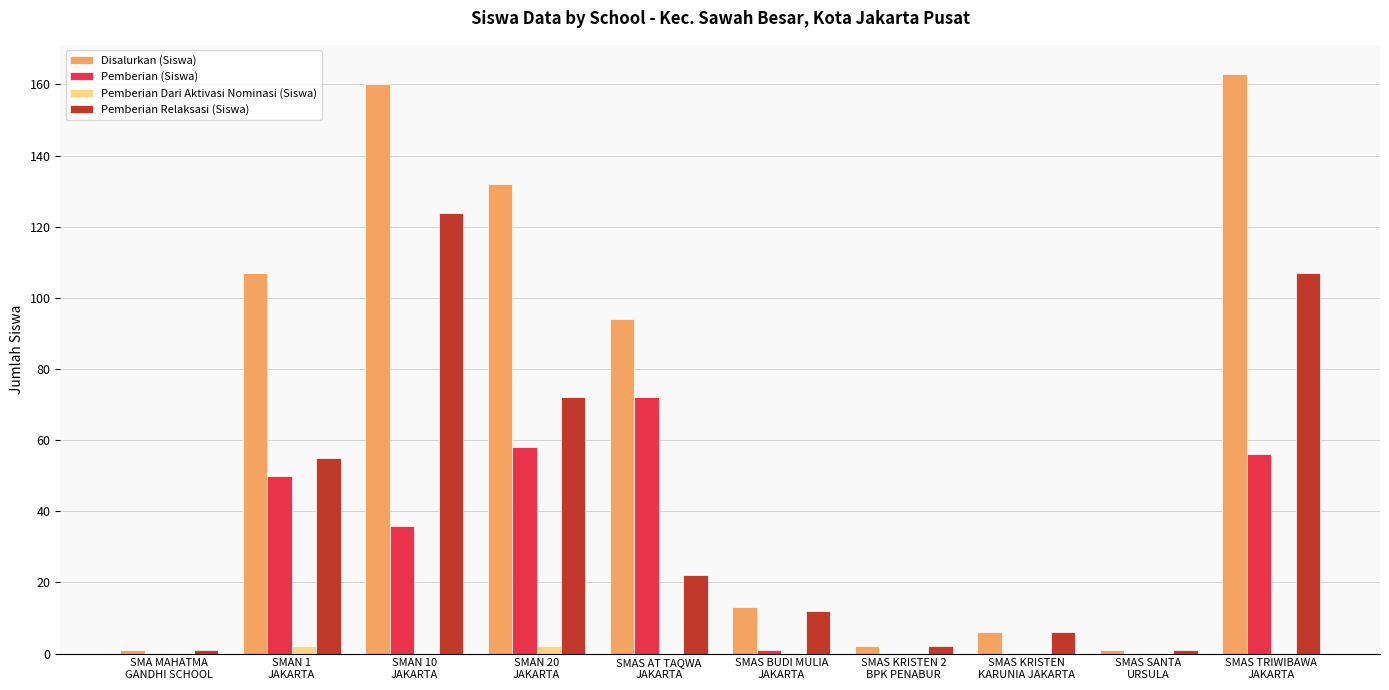

At which label is Disalurkan (Siswa) closest to 82?

SMAS AT TAQWA
JAKARTA